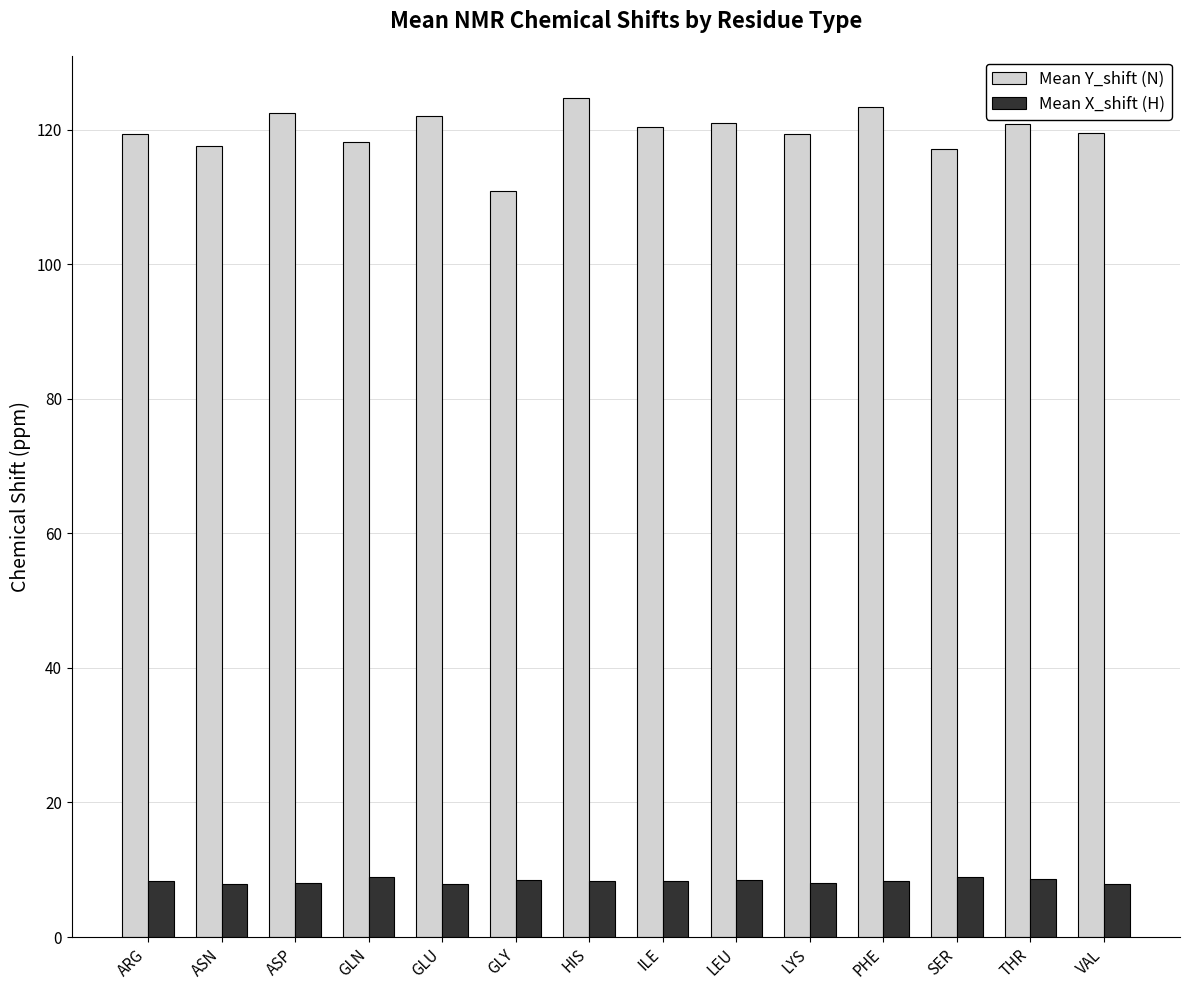

Read the Mean Y_shift (N) value at THR.

120.8